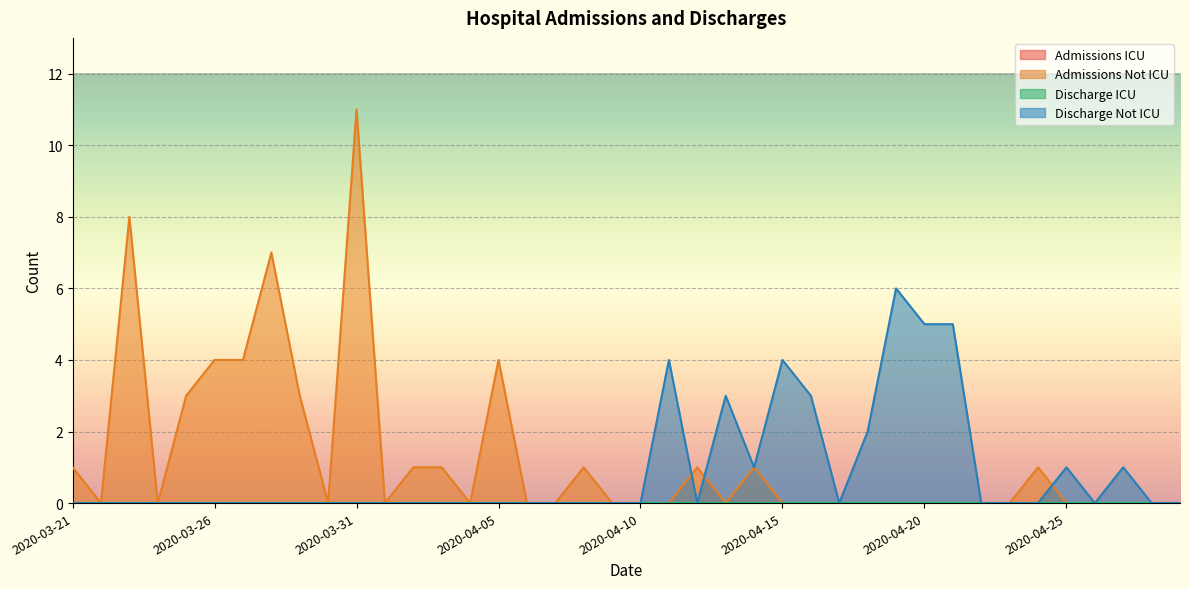

What is the label of the 13th point from the left?

2020-04-02